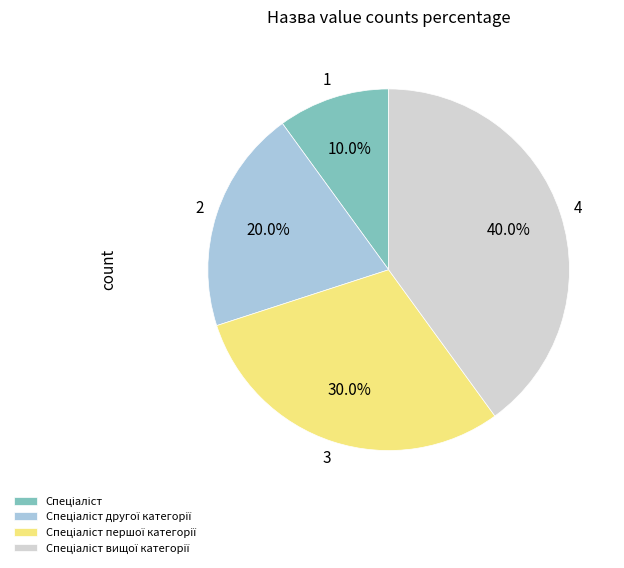

How many segments does this pie chart have?

4